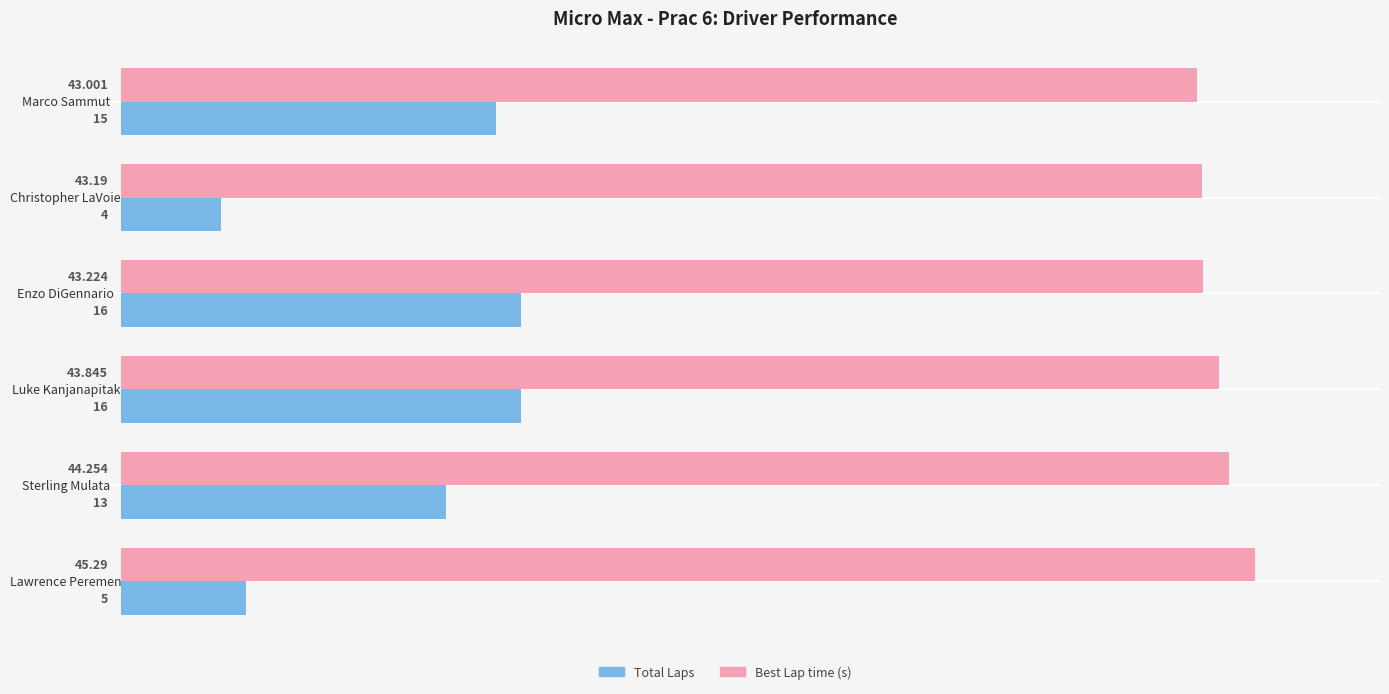

Between Christopher LaVoie and Sterling Mulata, which series saw the biggest shift?

Total Laps